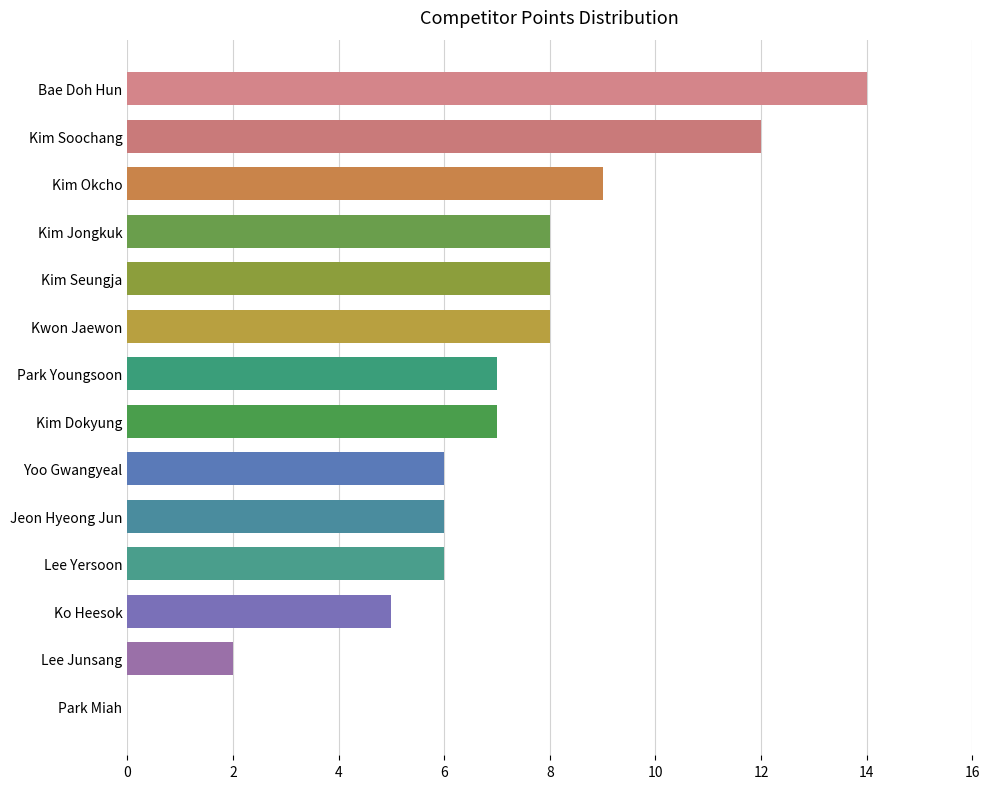

At which category does the chart reach its peak across all series?

Bae Doh Hun